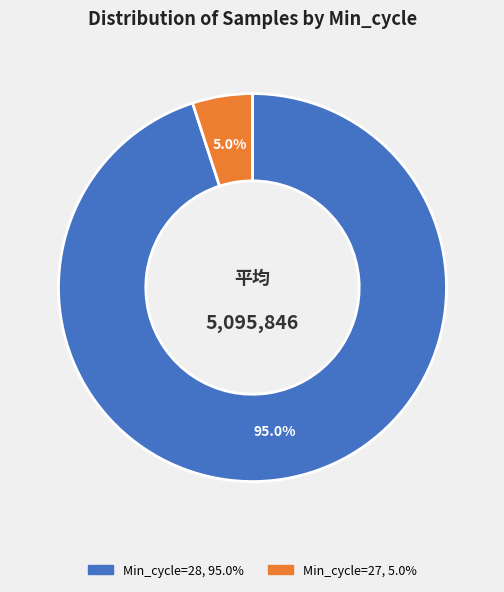

Is there a majority slice in this chart?

Yes